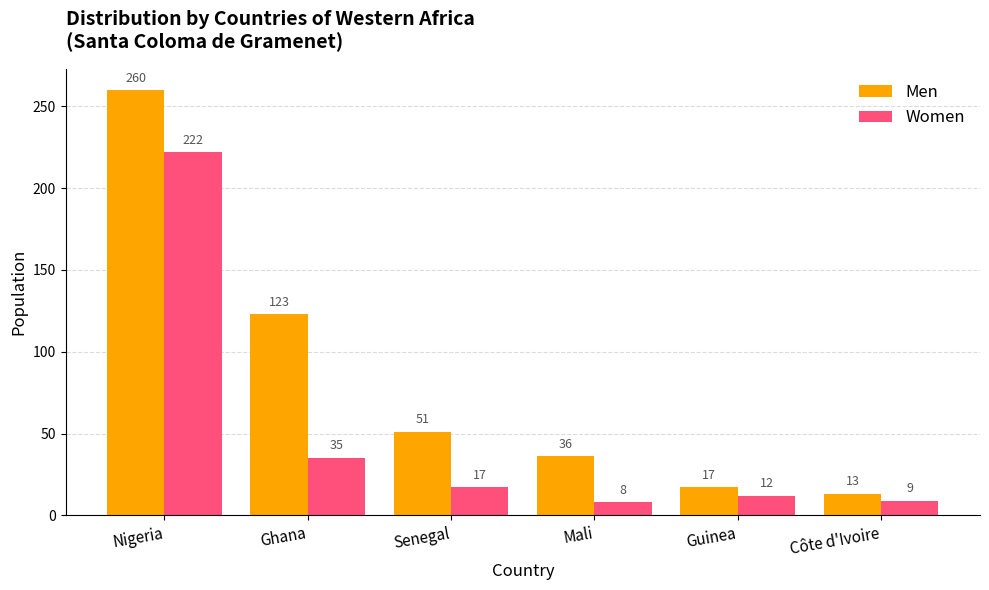

What is the sum of the Men values at Mali and Ghana?

159